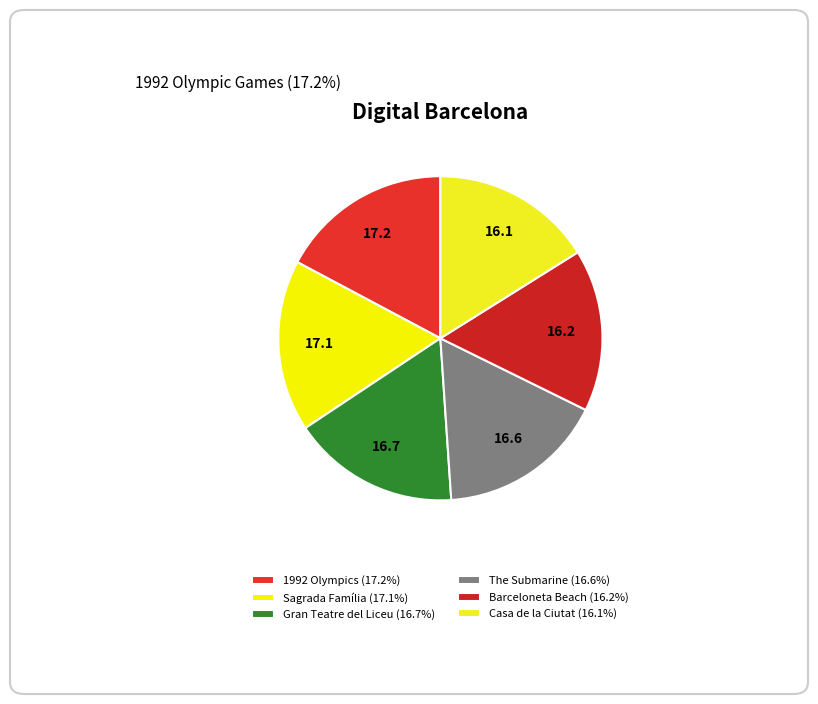

How many segments does this pie chart have?

6